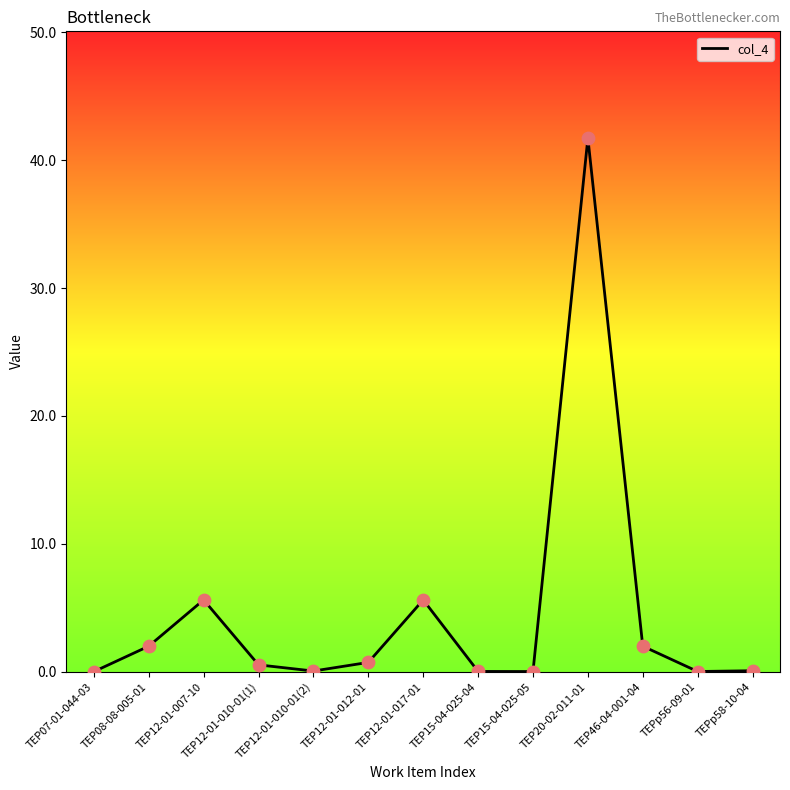

Between ТЕР12-01-010-01(1) and ТЕРр56-09-01, which is larger?

ТЕР12-01-010-01(1)